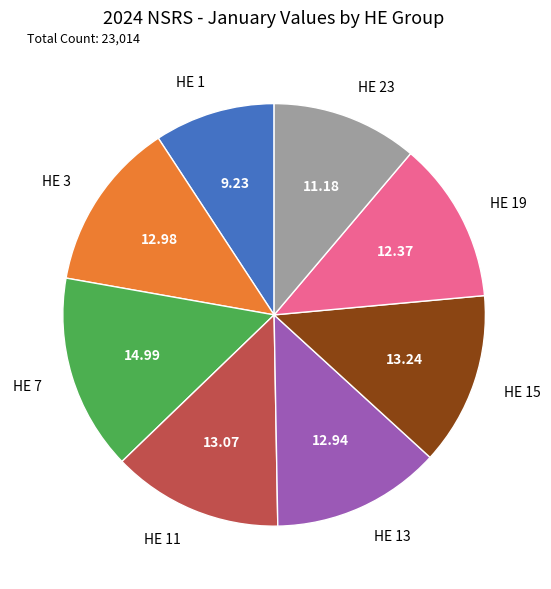

Which category has the biggest portion of the pie?

HE 7